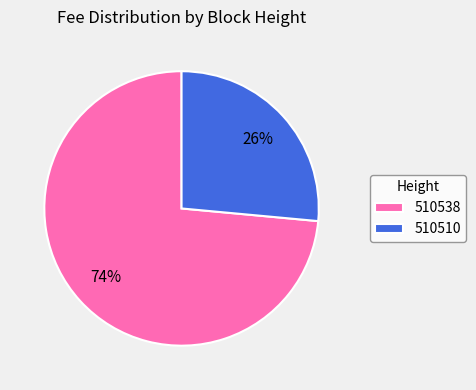

The 510510 slice represents 36% of the pie. True or false?

False